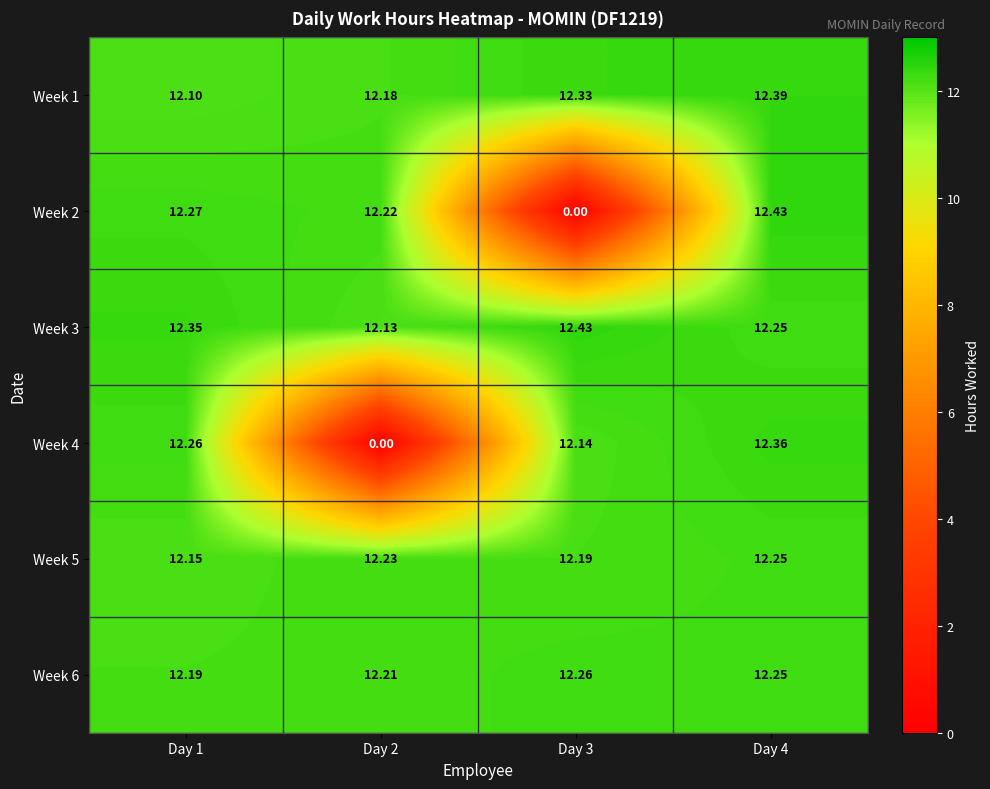

Is the value of Week 5 at Day 2 greater than the value of Week 6 at Day 1?

Yes